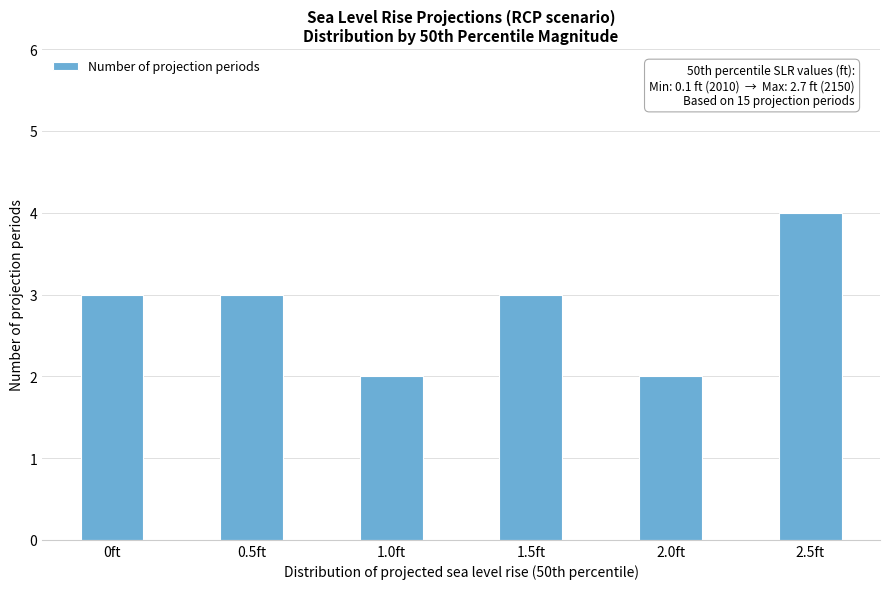

Reading left to right, list all the values displayed in this chart.

0ft=3	0.5ft=3	1.0ft=2	1.5ft=3	2.0ft=2	2.5ft=4